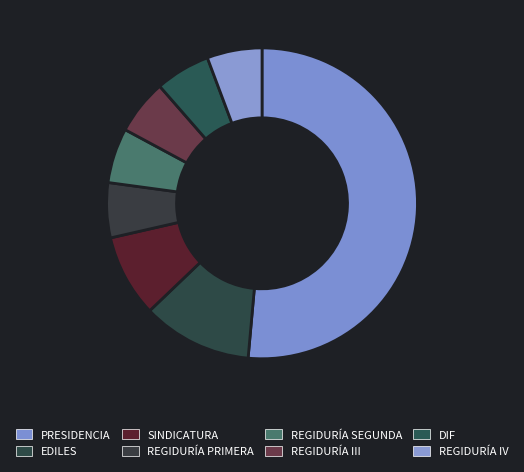

To the nearest percent, what percentage of the pie is REGIDURÍA III?

6%